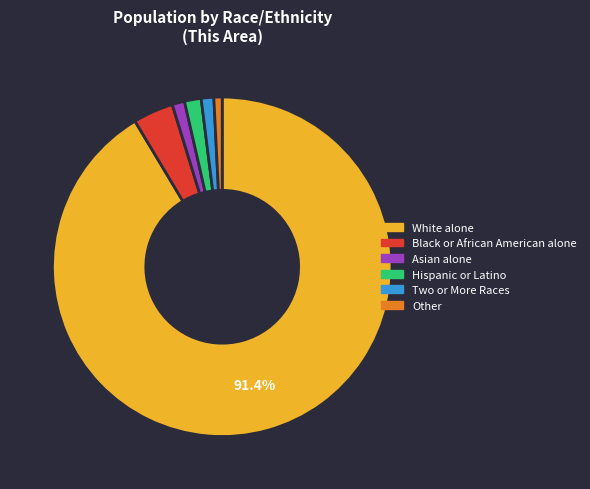

Is the sum of Other and White alone greater than half?

Yes